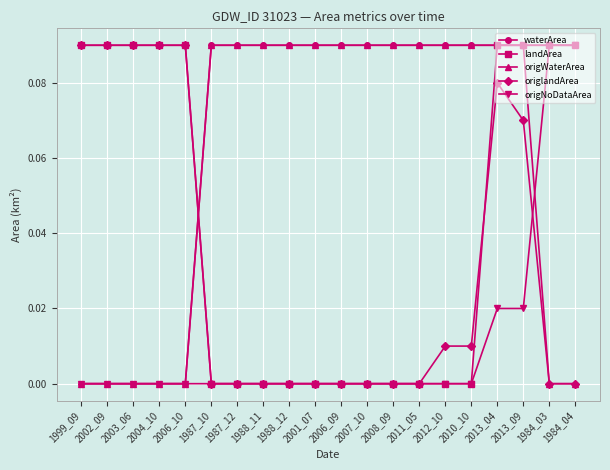

What is the label of the 6th point from the right?

2012_10